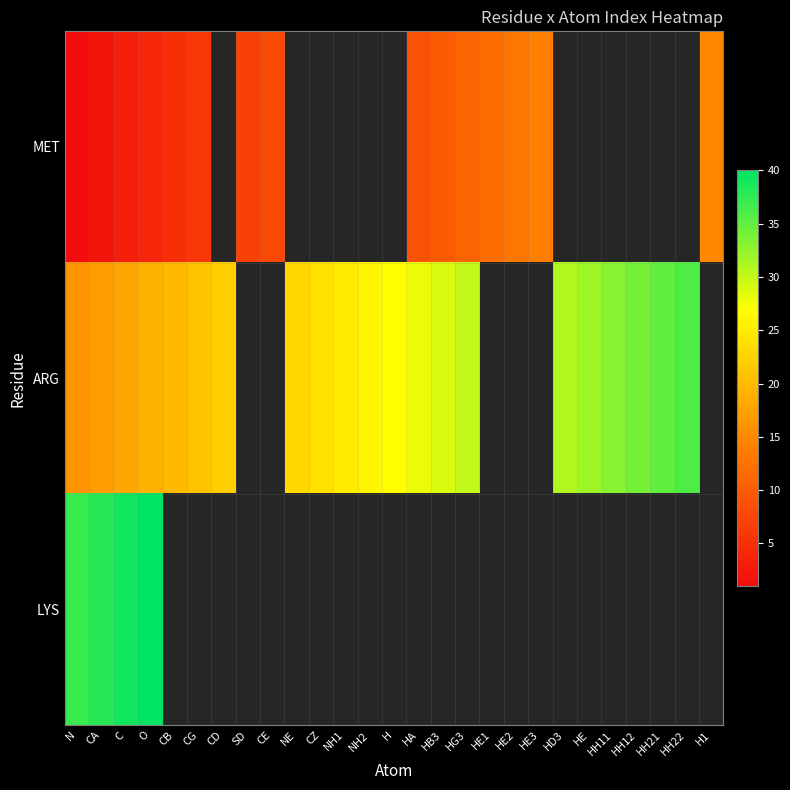

List the series in order of their overall mean, lowest first.

MET, ARG, LYS